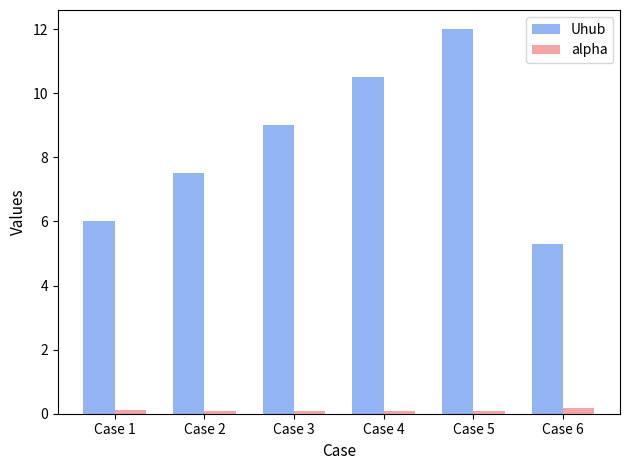

Between Case 1 and Case 5, which series saw the biggest shift?

Uhub